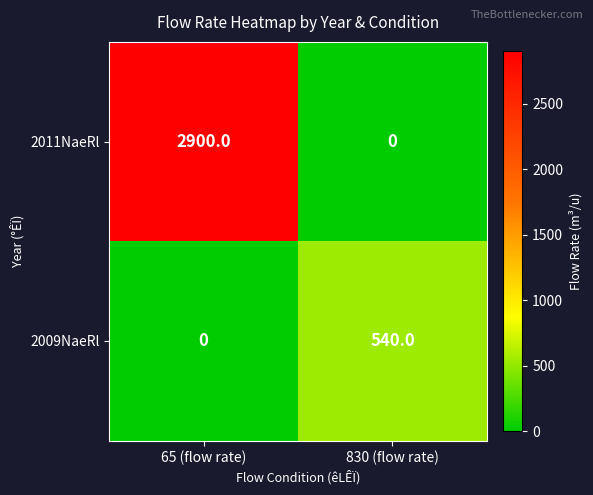

What is the difference between the 2011NaeRl values at 65 (flow rate) and 830 (flow rate)?

2900